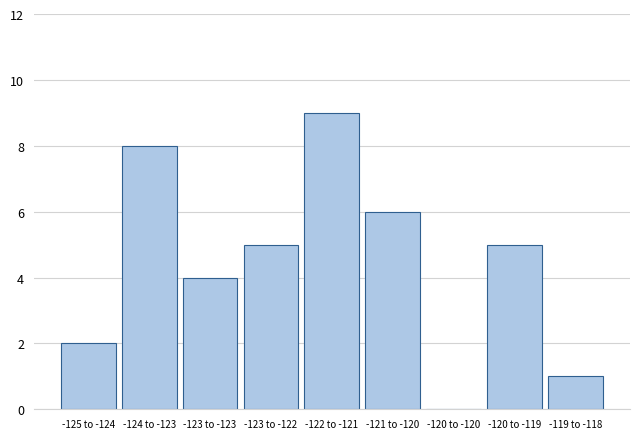

Reading left to right, transcribe all the data shown in this chart.

-125 to -124=2	-124 to -123=8	-123 to -123=4	-123 to -122=5	-122 to -121=9	-121 to -120=6	-120 to -120=0	-120 to -119=5	-119 to -118=1